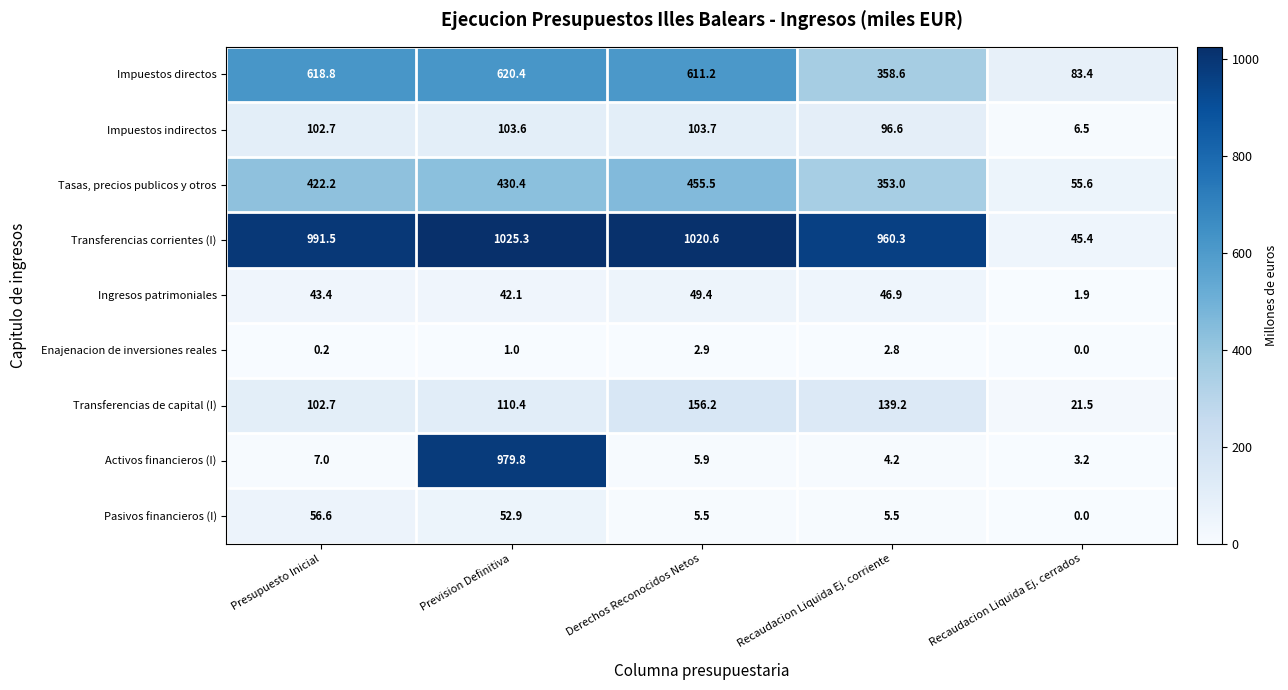

True or false: Tasas, precios publicos y otros has a value of 89.8 at Presupuesto Inicial.

False